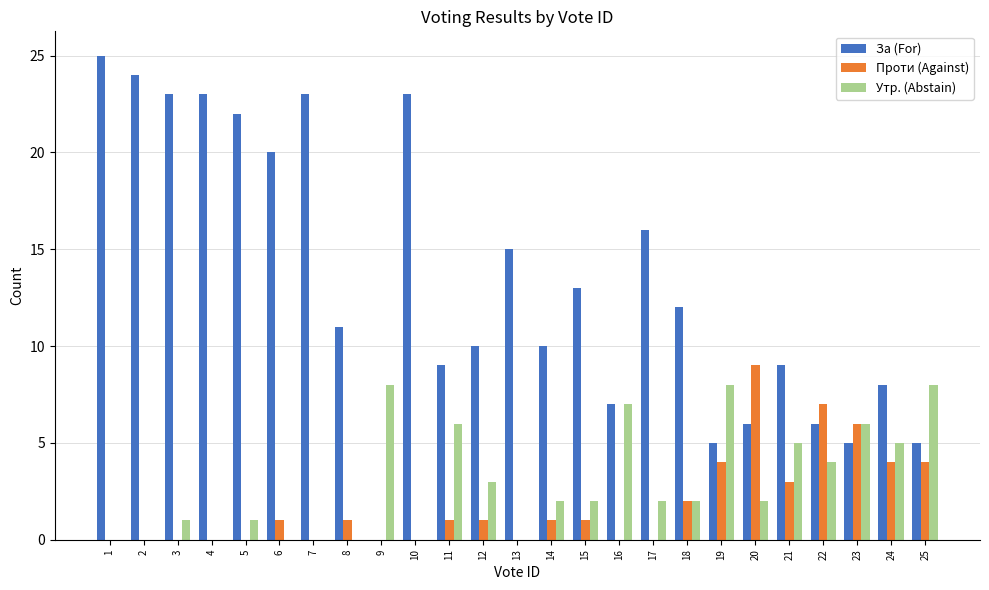

What is the approximate value of За (For) at 14?

10